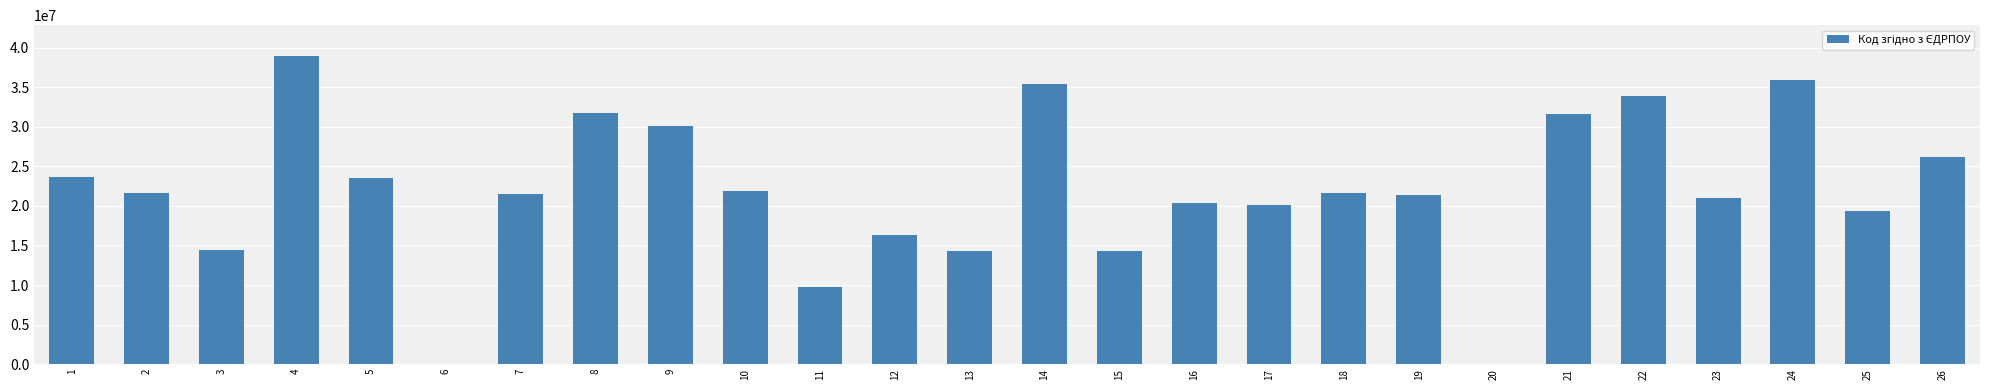

At which label does the data first exceed 21580639?

1